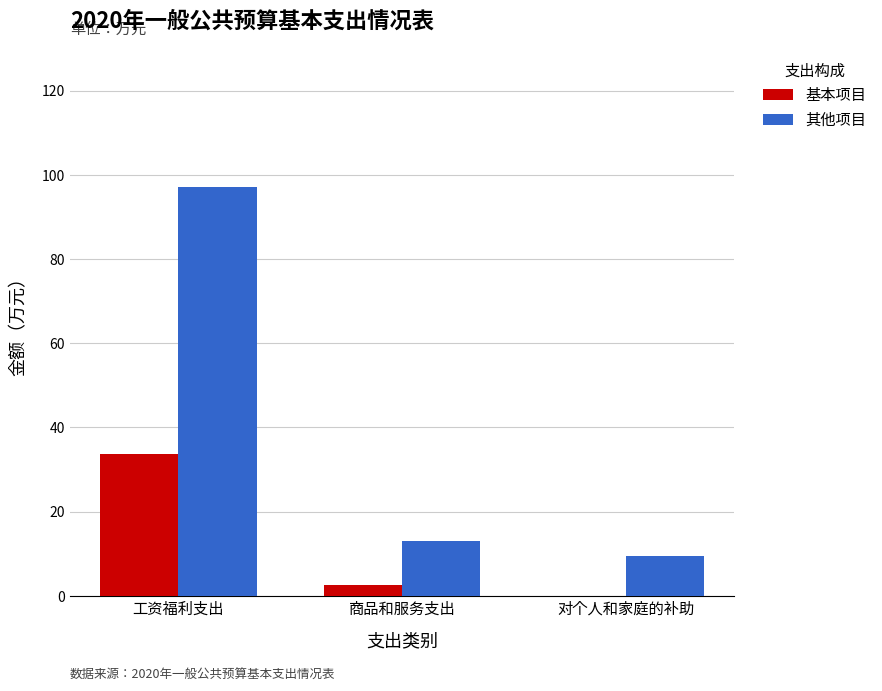

Between 工资福利支出 and 对个人和家庭的补助, which series saw the biggest shift?

其他项目